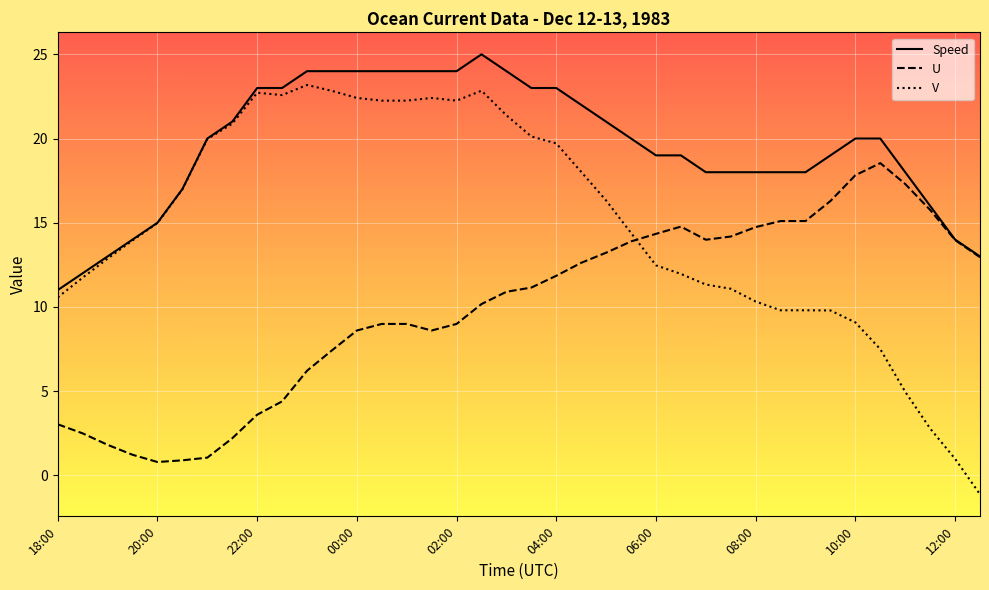

How many intersections are there between V and U?

1